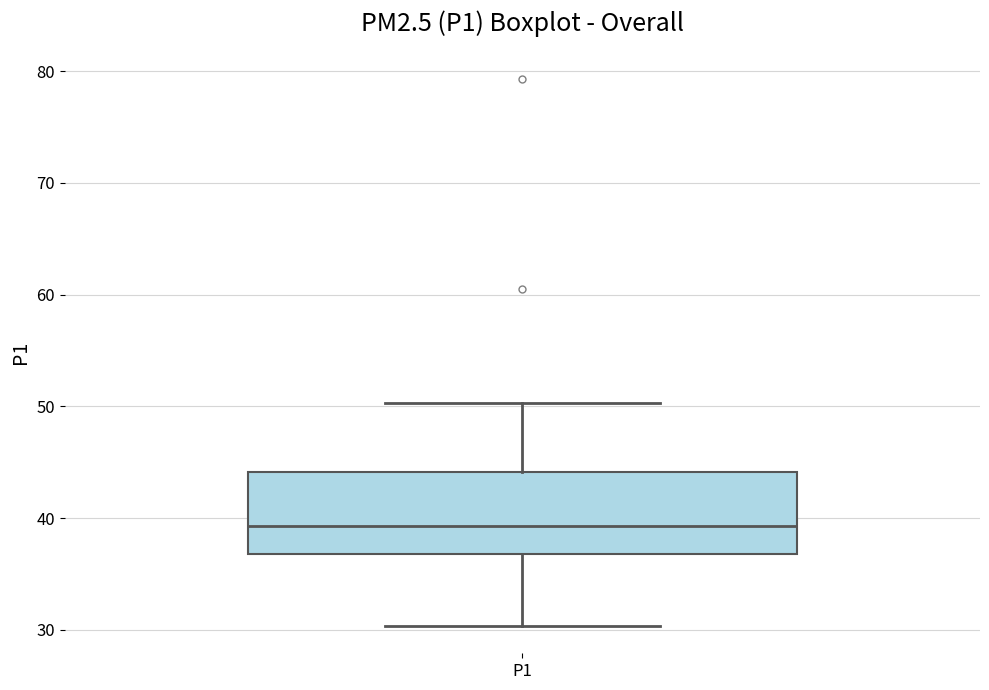

Read this box plot against the y-axis: the position of the median line, the range covered by the box, and the ends of both whiskers. The values are not printed on the chart, so give them approximately, as read against the axis.

median 39, box 37 to 44, whiskers 30 to 50